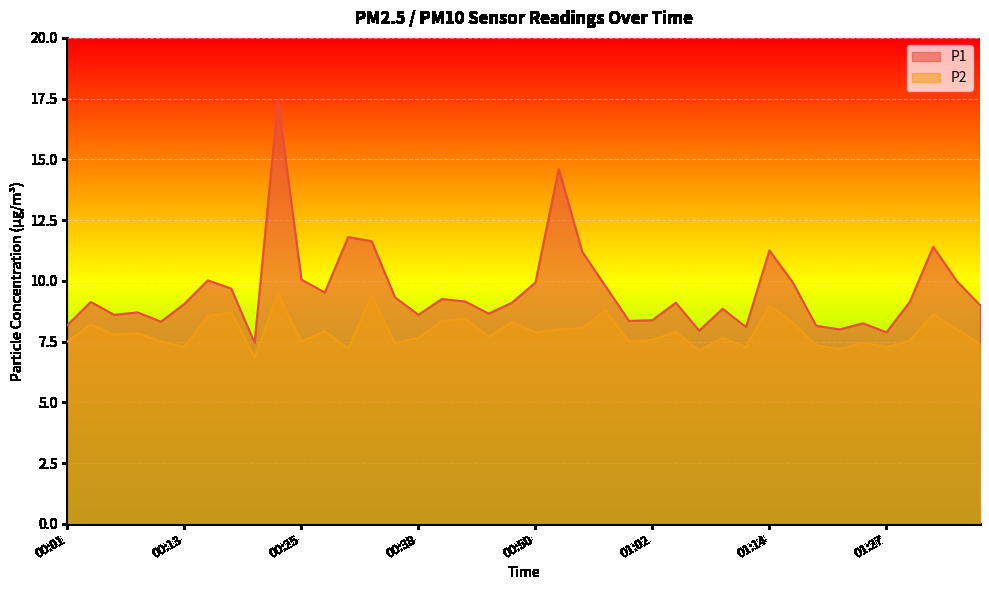

How many data points in P2 are less than 7?

1